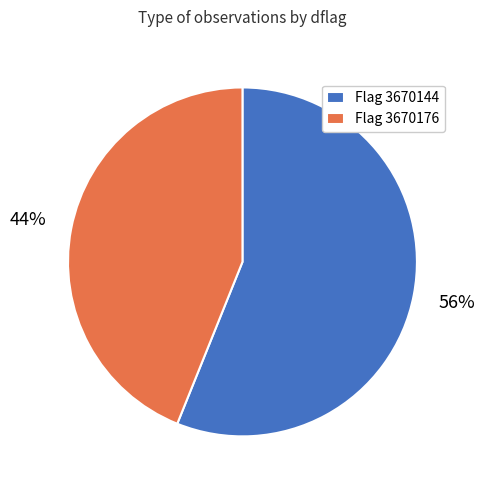

What is the ratio of the value at Flag 3670144 to the value at Flag 3670176?

1.3